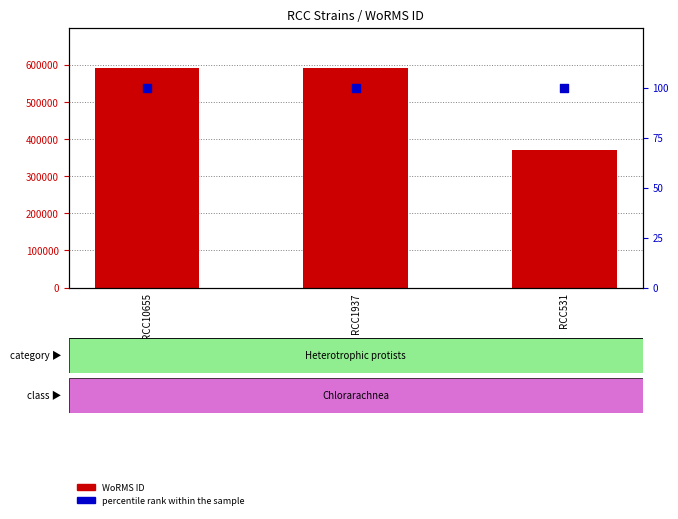

What is the total value across all series at RCC10655?

590923